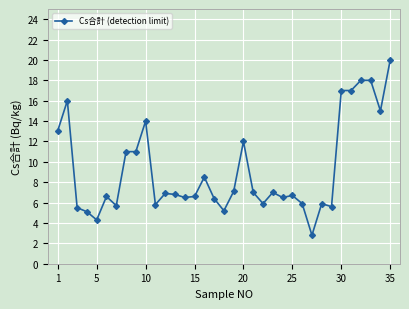

What is the smallest value displayed?

2.8